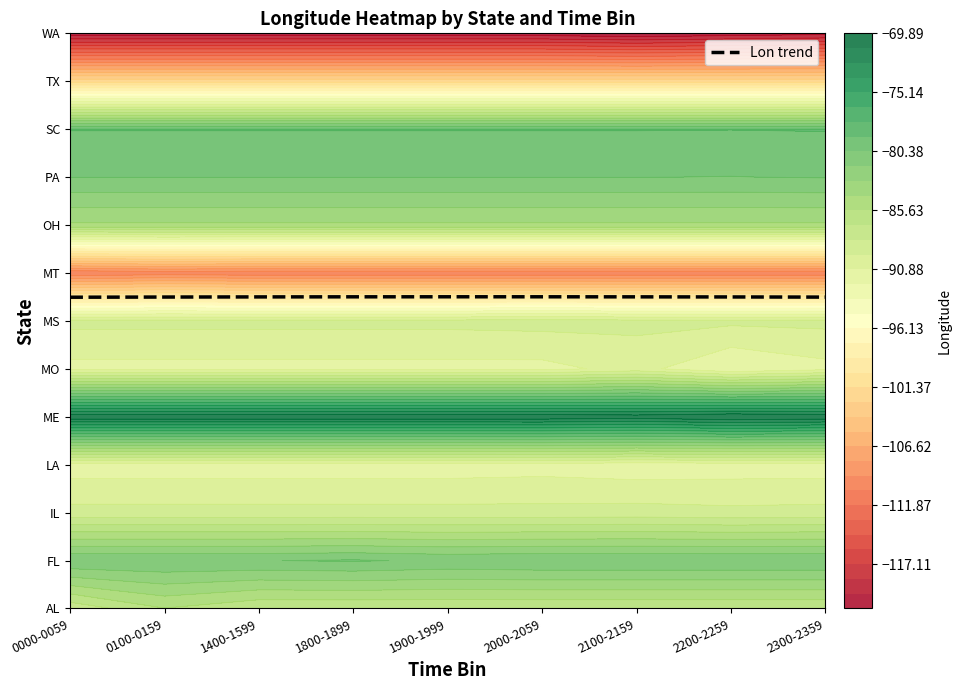

Which label corresponds to the smallest value in the chart?

0000-0059